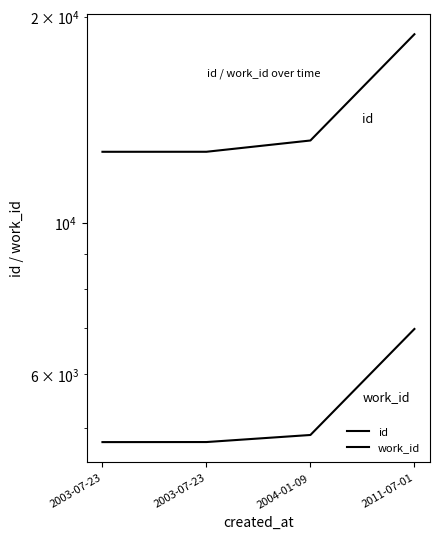

What is the average value of the id series?

14351